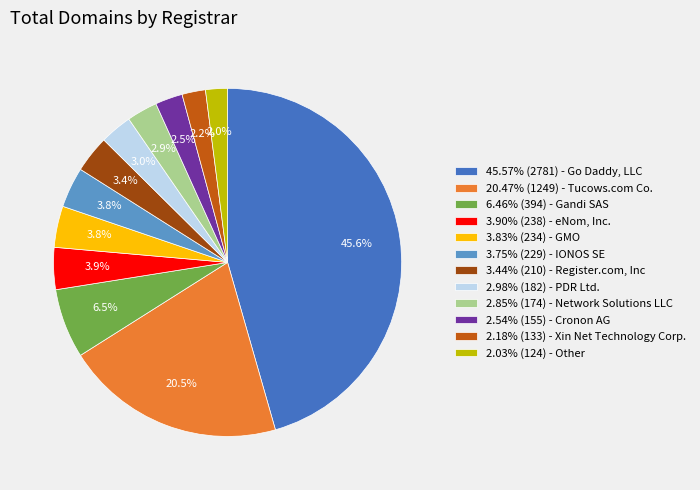

What is the ratio of the value at 2.54% (155) - Cronon AG to the value at 3.83% (234) - GMO?

0.7